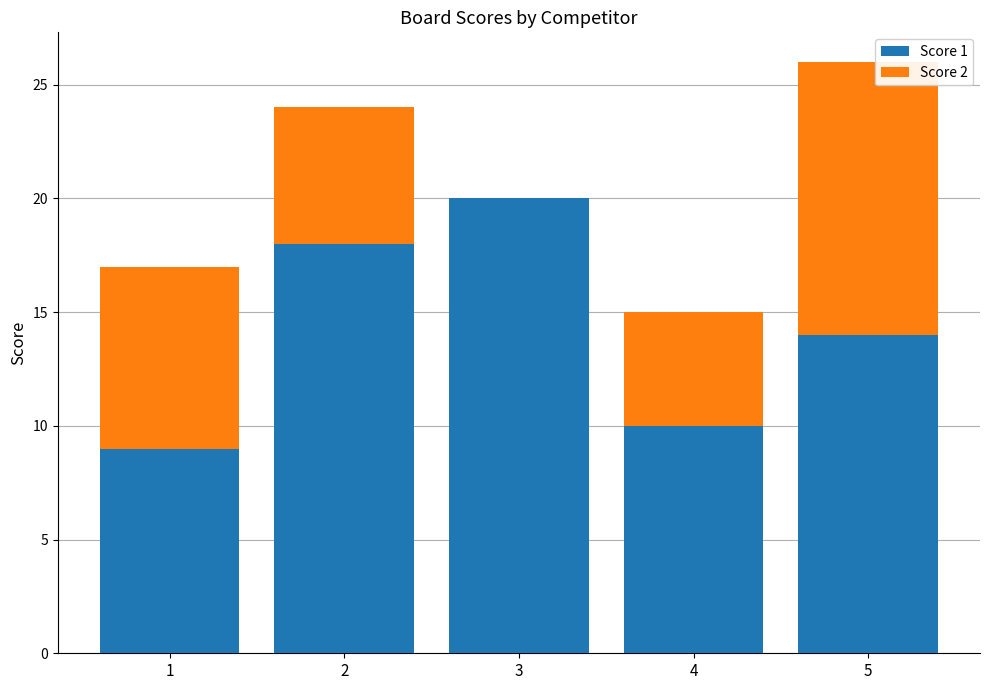

What is the approximate value of Score 1 at 2?

18